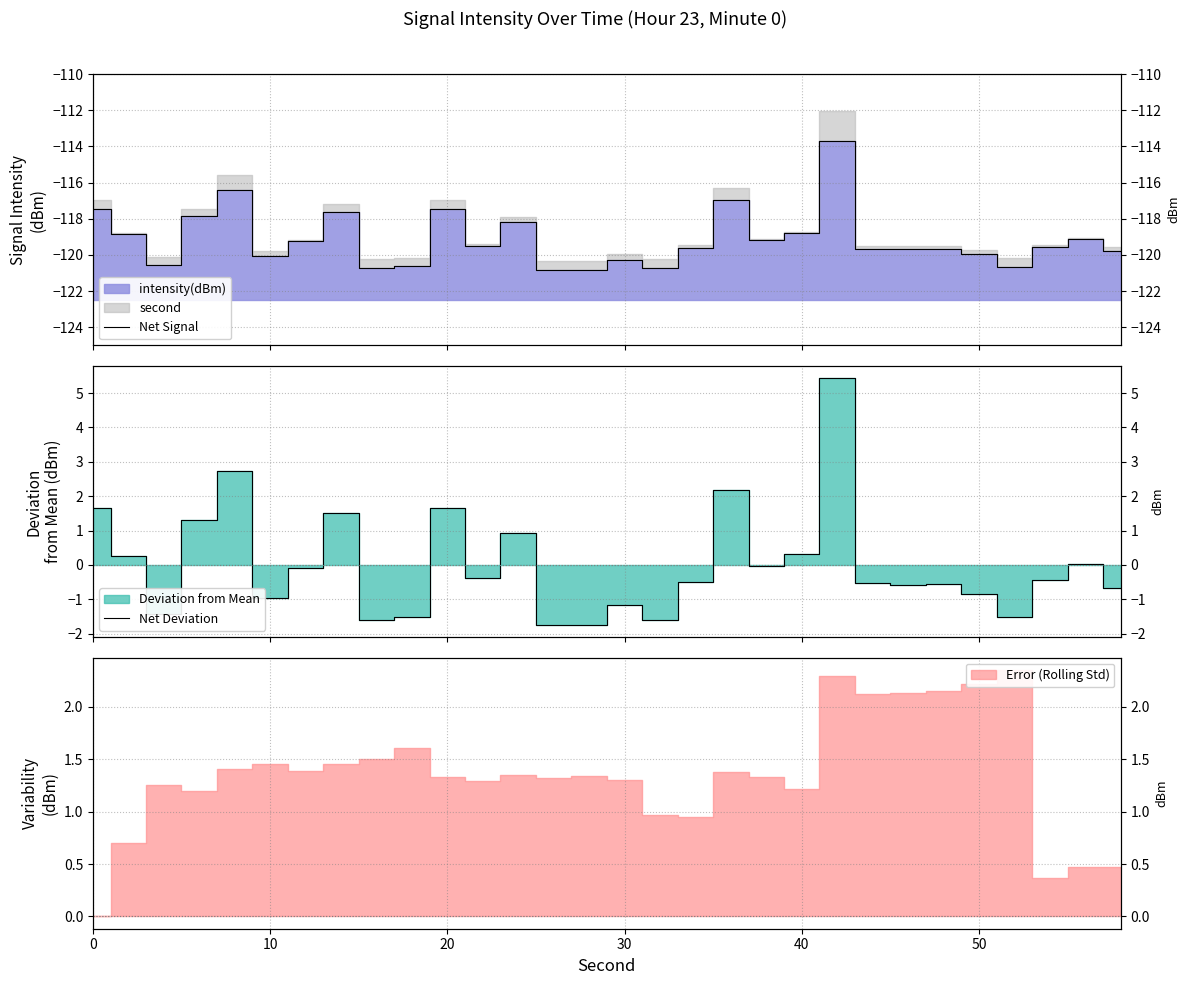

What is the difference between the maximum and minimum values in the Net Deviation series?

7.2